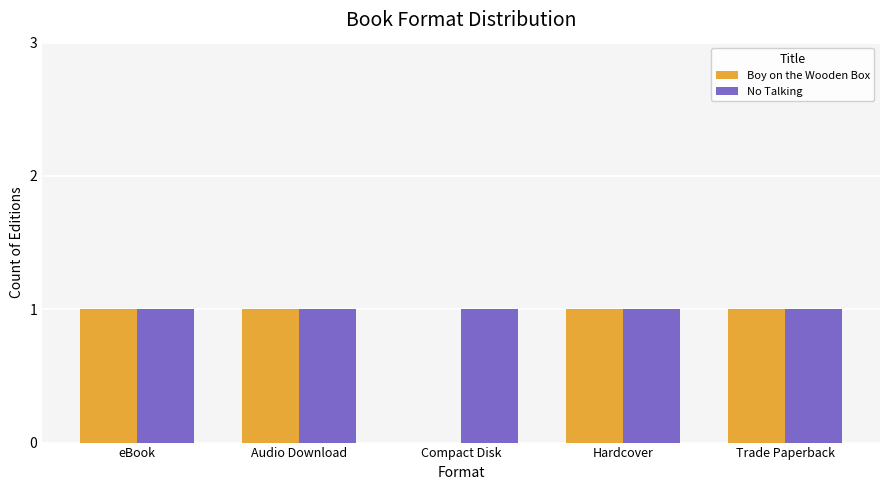

True or false: Boy on the Wooden Box has a value of 1 at Hardcover.

True